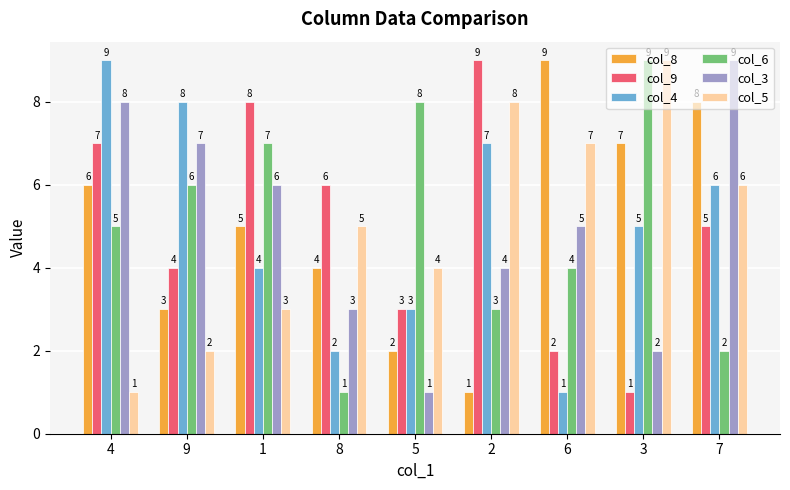

At how many categories does at least one series exceed 4?

9